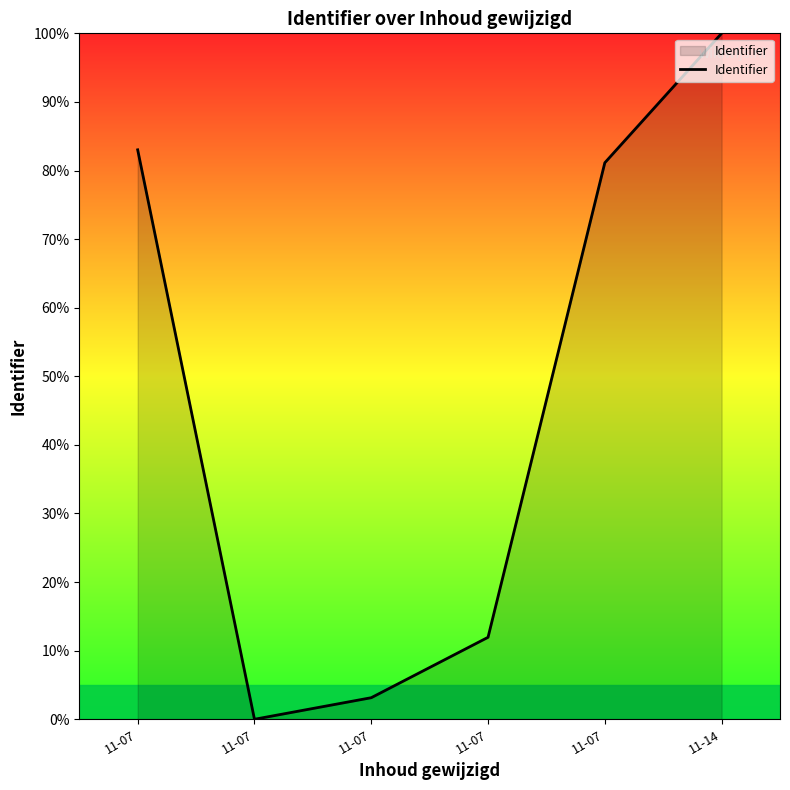

Count the number of categories in the chart.

6